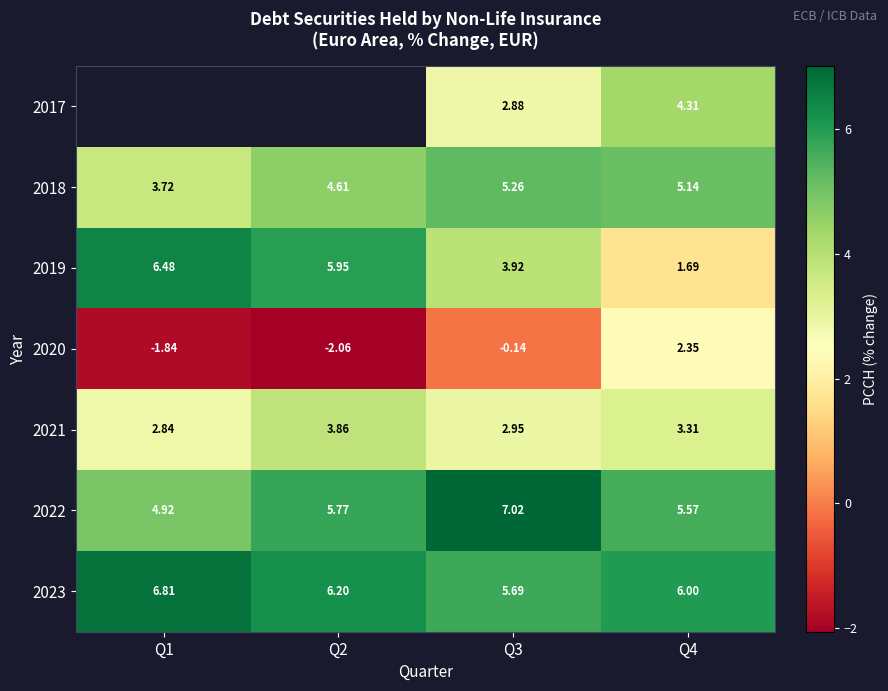

What is the spread (max minus min) of values at Q3?

7.2